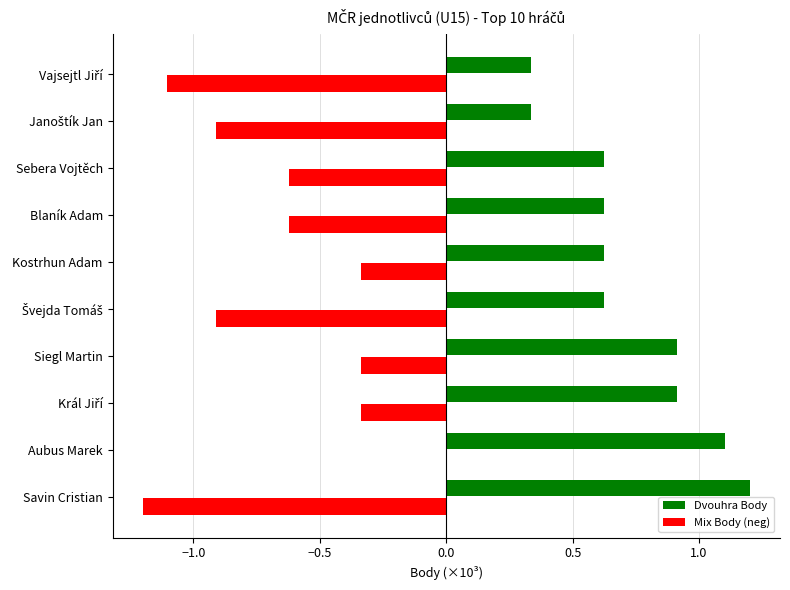

What is the highest value of the Dvouhra Body series?

1.2